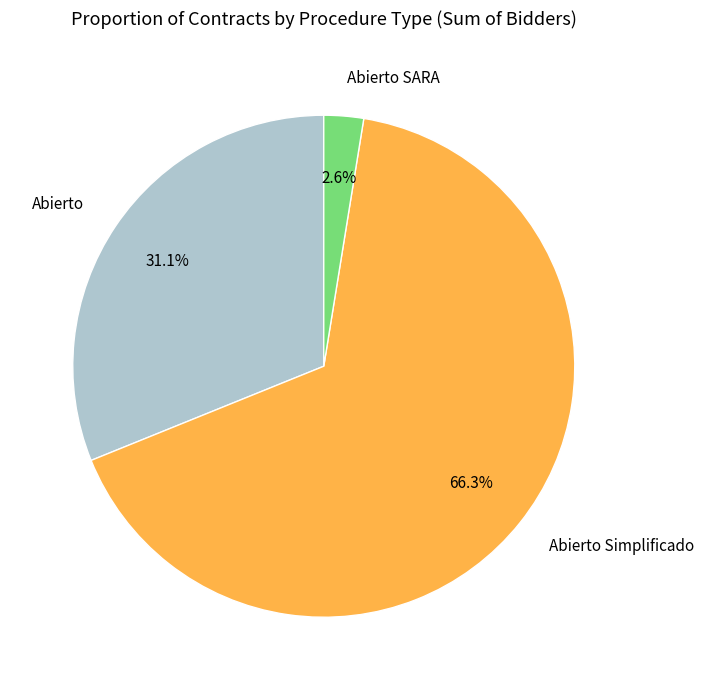

Rank the categories by value from lowest to highest.

Abierto SARA, Abierto, Abierto Simplificado